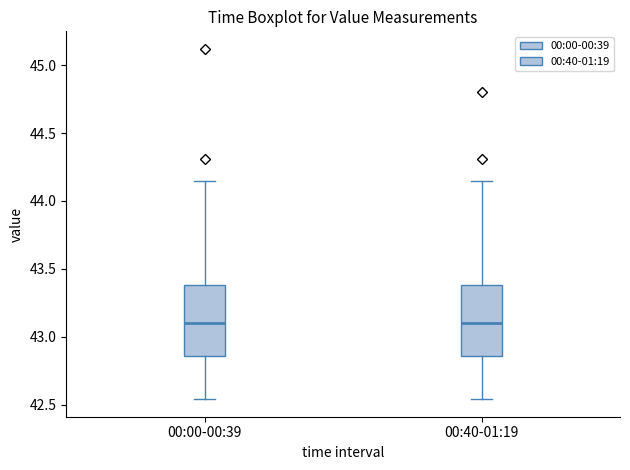

Where is the upper edge of the box for 00:00-00:39 on the y-axis? The values are not printed on the chart, so give them approximately, as read against the axis.

43.40